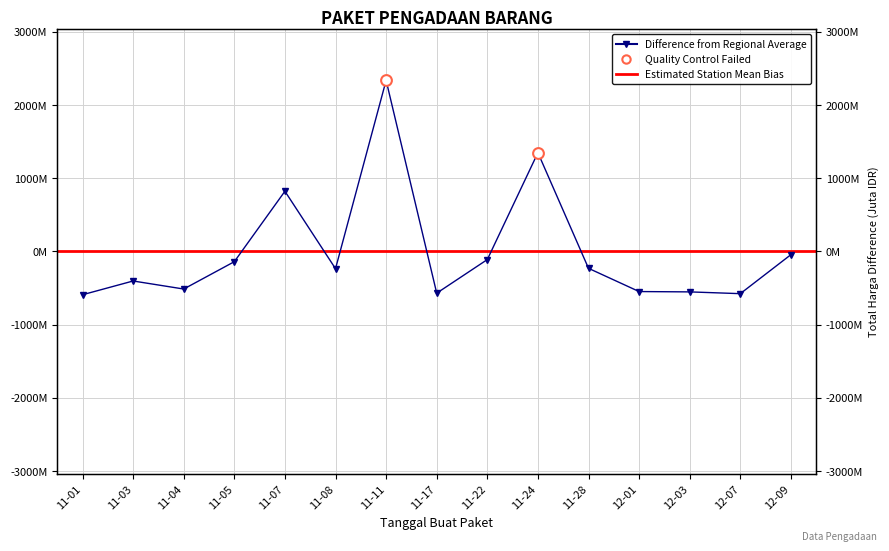

Between 11-11 and 11-28, which is larger?

11-11